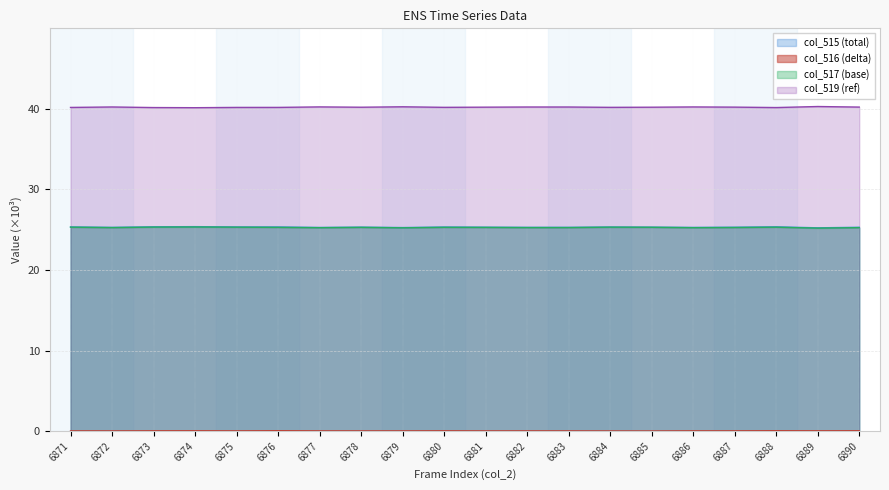

Reading left to right, transcribe all the data shown in this chart.

col_515 (line): 25.4	25.3	25.4	25.4	25.4	25.3	25.3	25.3	25.3	25.3	25.3	25.3	25.3	25.3	25.3	25.3	25.3	25.4	25.2	25.3
col_516 (line): 0.0	0.0	0.0	0.0	0.0	0.1	0.0	0.0	0.0	0.0	0.0	0.0	0.0	0.0	0.0	0.0	0.0	0.1	0.0	0.0
col_517 (line): 25.3	25.3	25.3	25.3	25.3	25.3	25.3	25.3	25.2	25.3	25.3	25.3	25.3	25.3	25.3	25.3	25.3	25.3	25.2	25.3
col_519 (line): 40.2	40.2	40.2	40.1	40.2	40.2	40.2	40.2	40.3	40.2	40.2	40.2	40.2	40.2	40.2	40.2	40.2	40.2	40.3	40.2